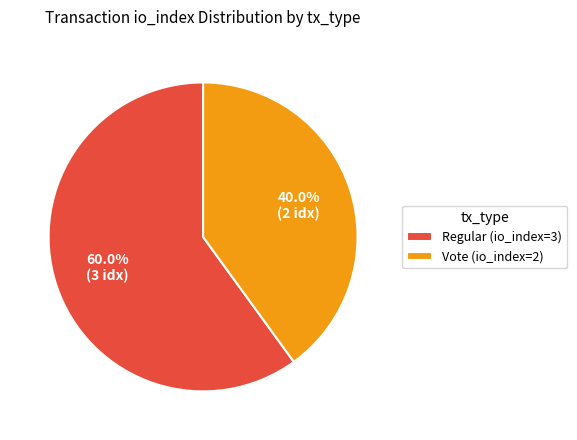

How many segments does this pie chart have?

2